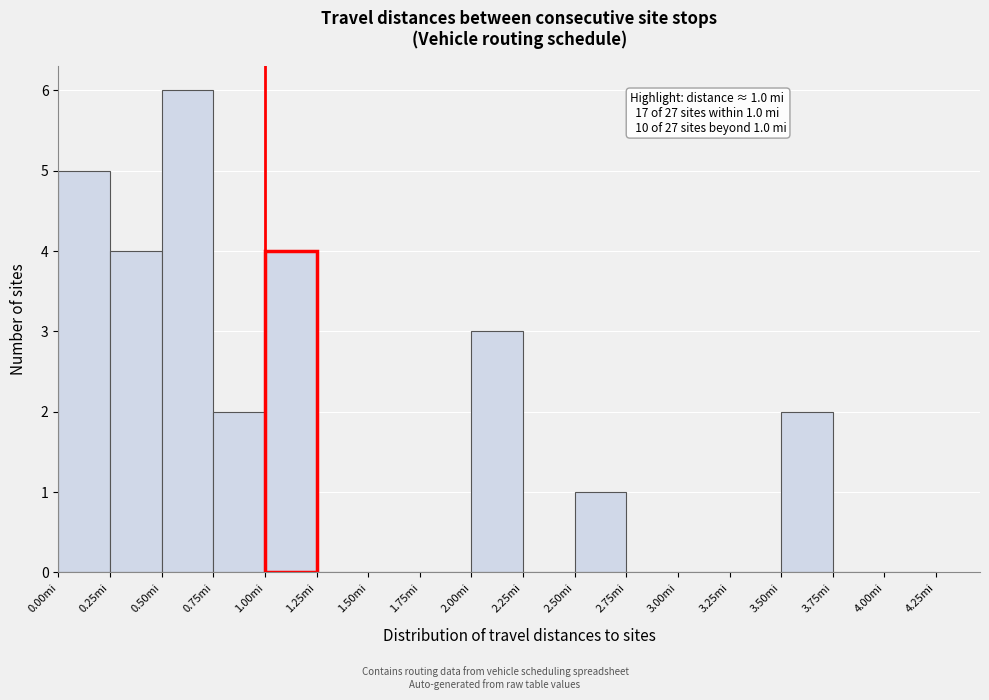

Which range on the x-axis has the tallest bar?

0.50 to 0.75